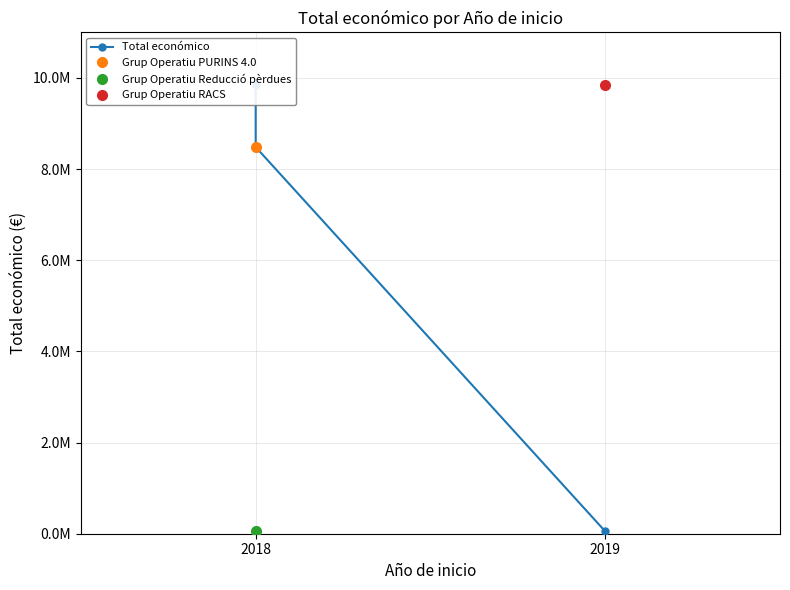

How many values are between 52055 and 9847932?

3